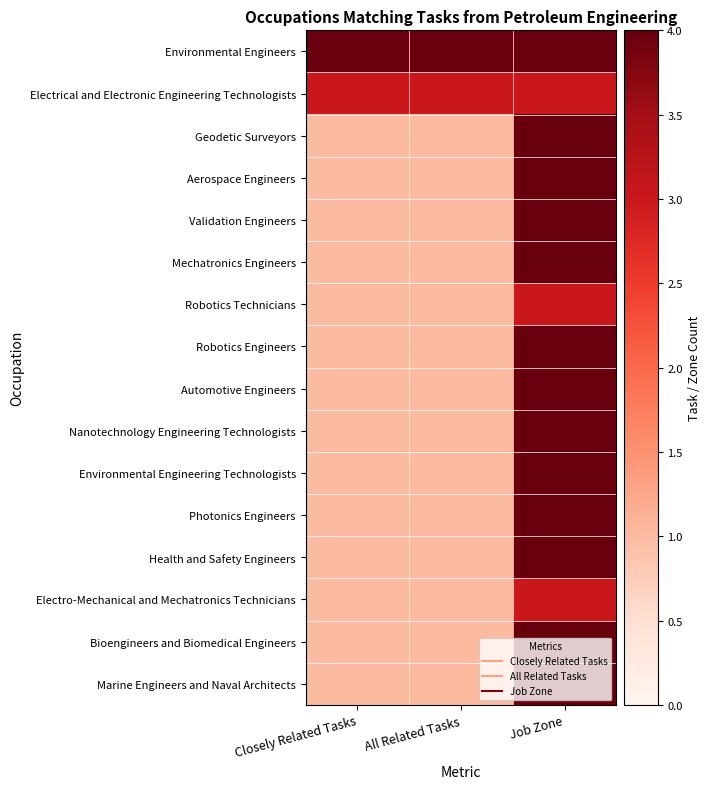

Which series has the largest total across all categories?

Environmental Engineers